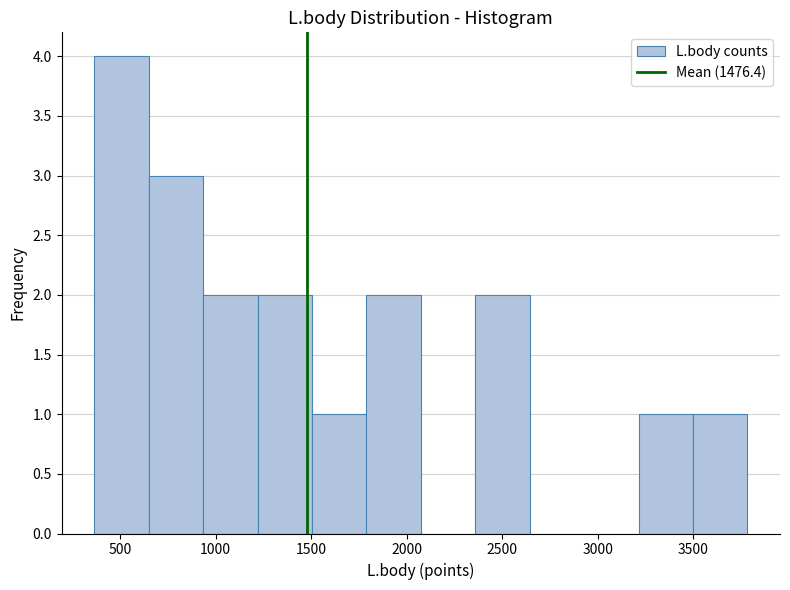

Reading left to right, transcribe this chart: for each bar, give the range it covers on the x-axis and its height. Neither the bar edges nor the heights are printed on the chart, so give them approximately, as read against the axes.

350 to 650: 4
650 to 950: 3
950 to 1200: 2
1200 to 1500: 2
1500 to 1800: 1
1800 to 2050: 2
2050 to 2350: 0
2350 to 2650: 2
2650 to 2950: 0
2950 to 3200: 0
3200 to 3500: 1
3500 to 3800: 1